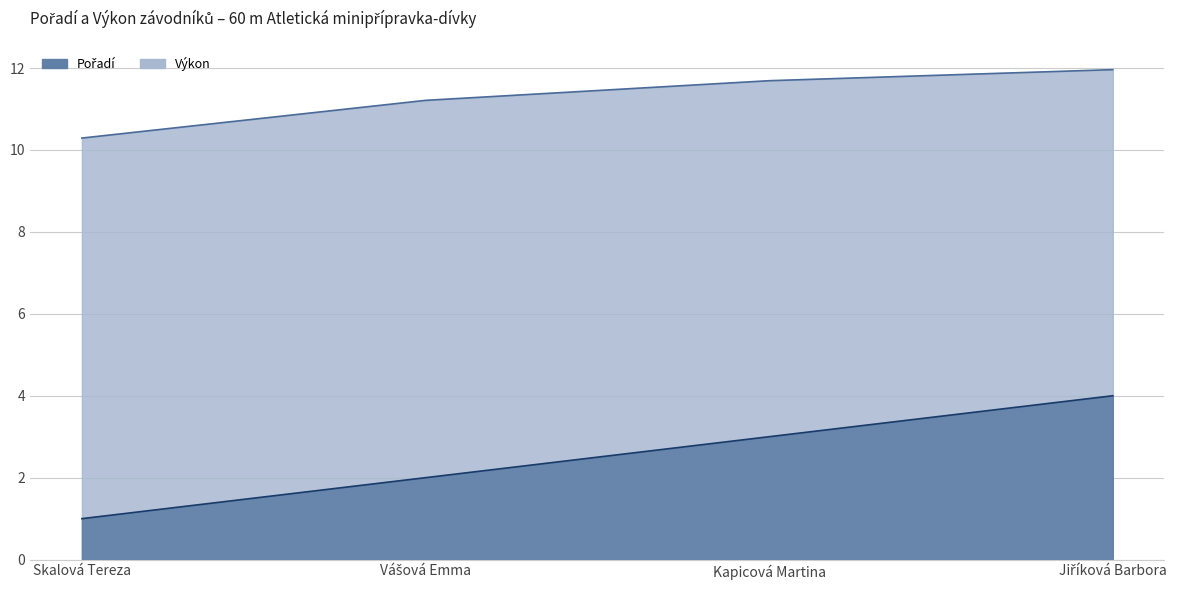

Which category has the lowest value in the Pořadí series?

Skalová Tereza